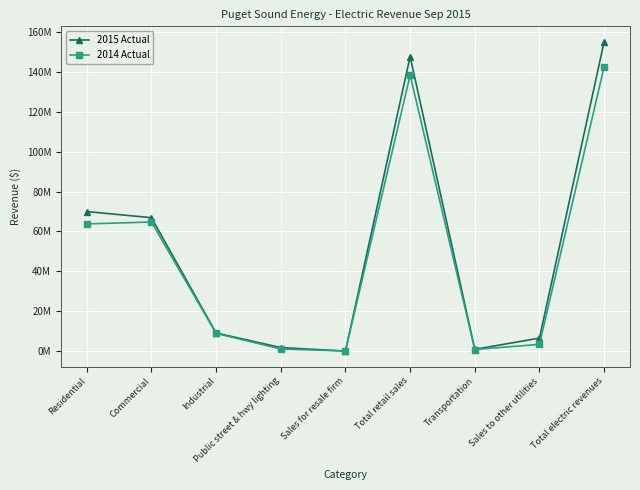

What position from the left is Total retail sales?

6